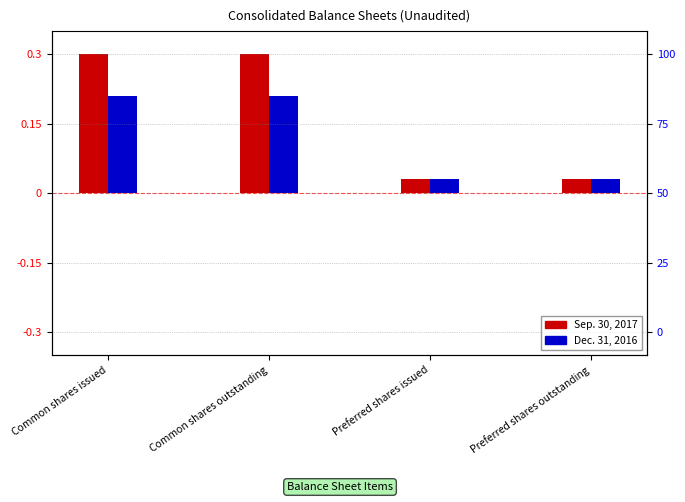

What is the approximate value of Dec. 31, 2016 at Common shares outstanding?

0.2